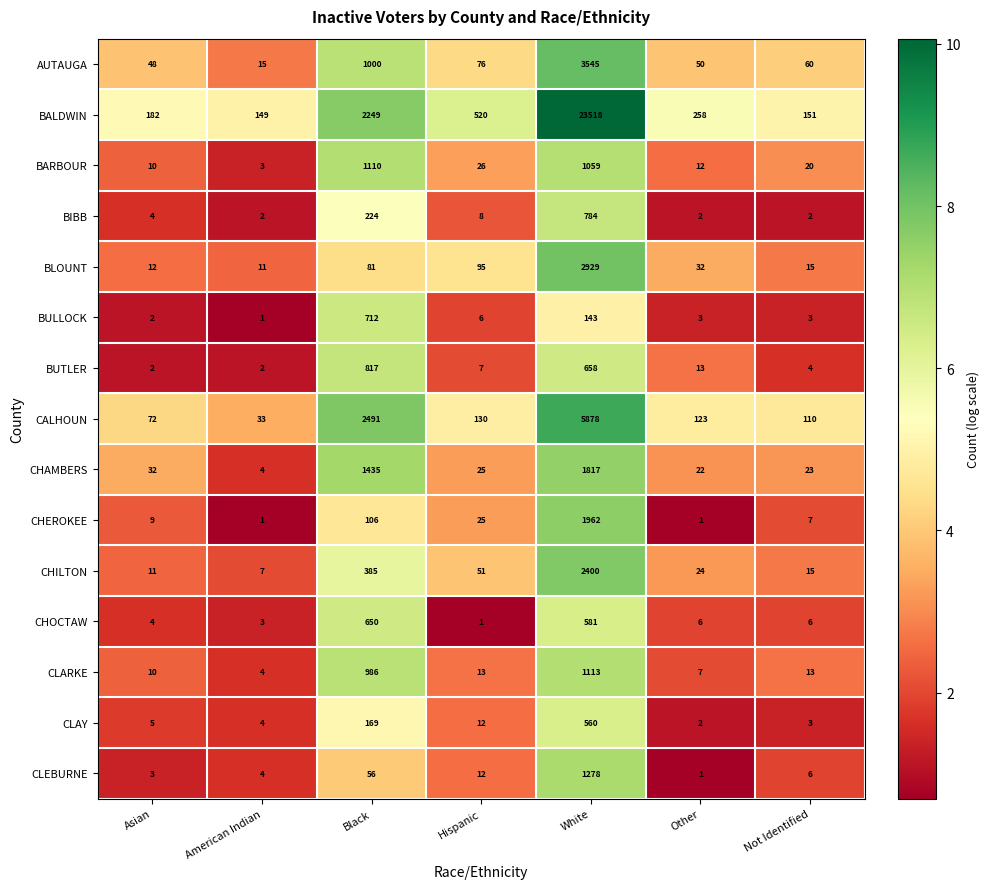

Read the CLEBURNE value at White, to the nearest 100.

1300